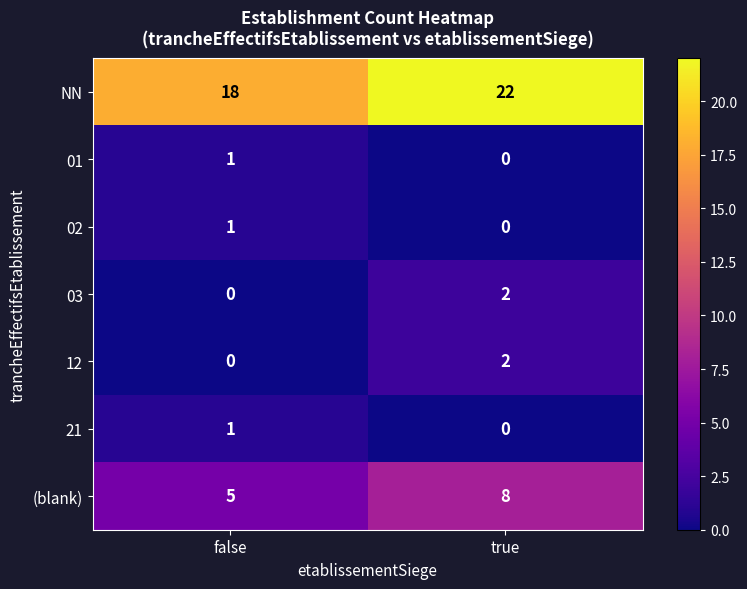

At which label does NN reach its peak?

true